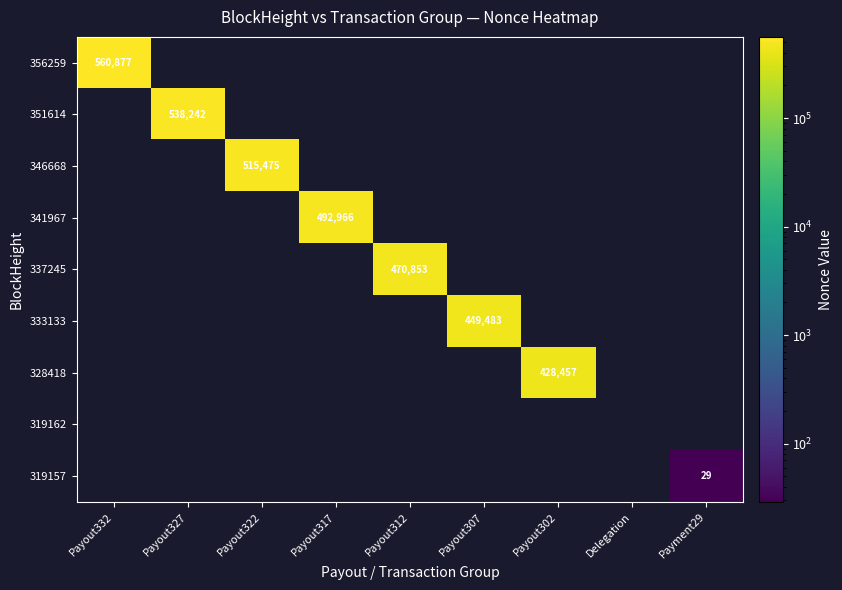

The value of 356259 at Payout332 is 560877. True or false?

True